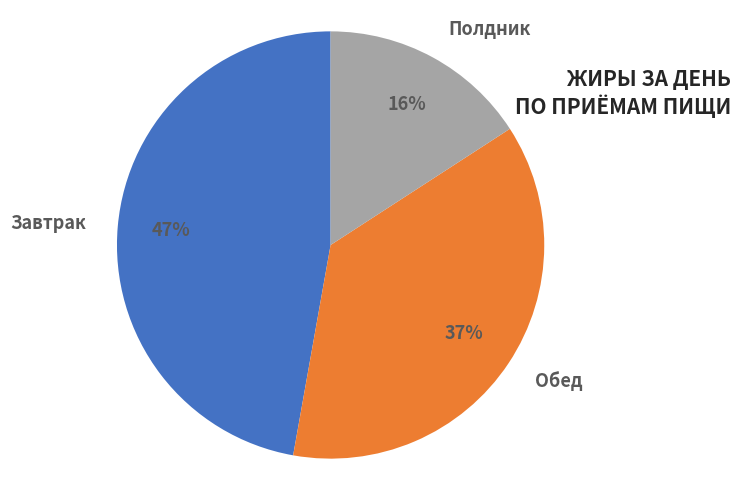

Which category has the smallest portion of the pie?

Полдник